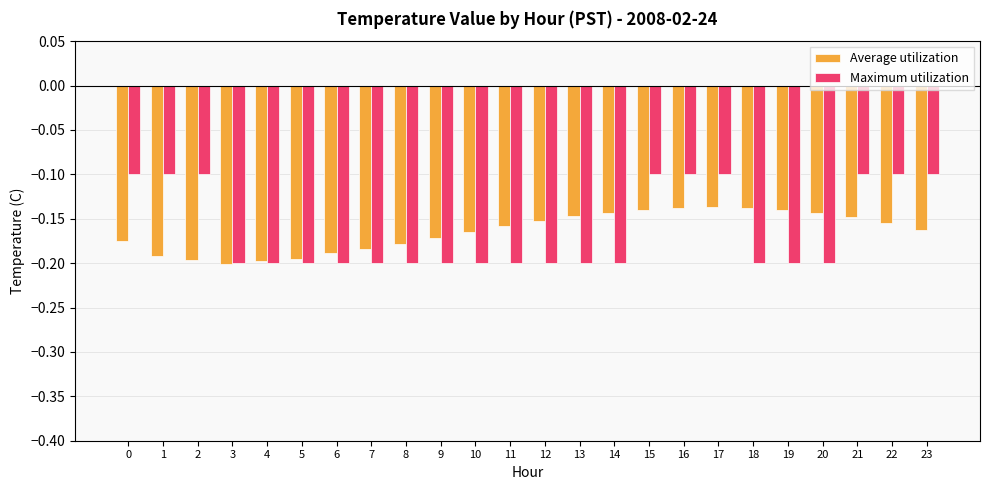

What is the difference between the maximum and second lowest values in the Average utilization series?

0.1